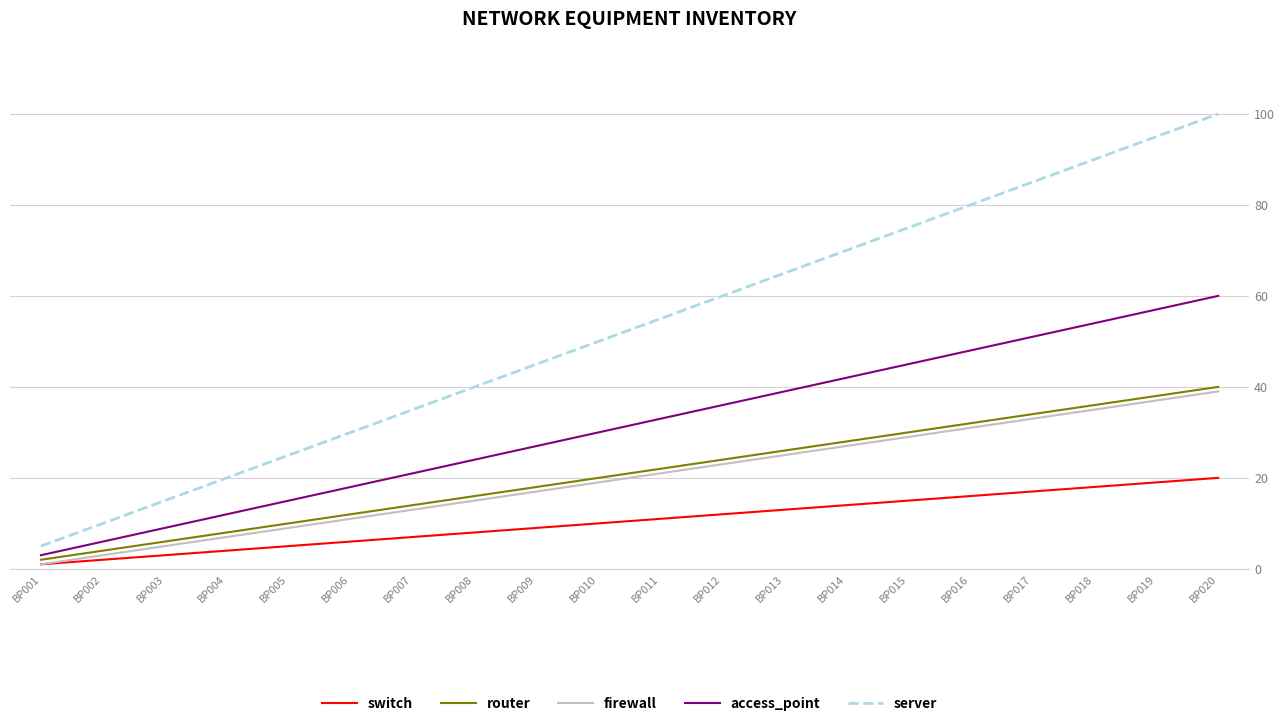

What is the minimum value for access_point?

3